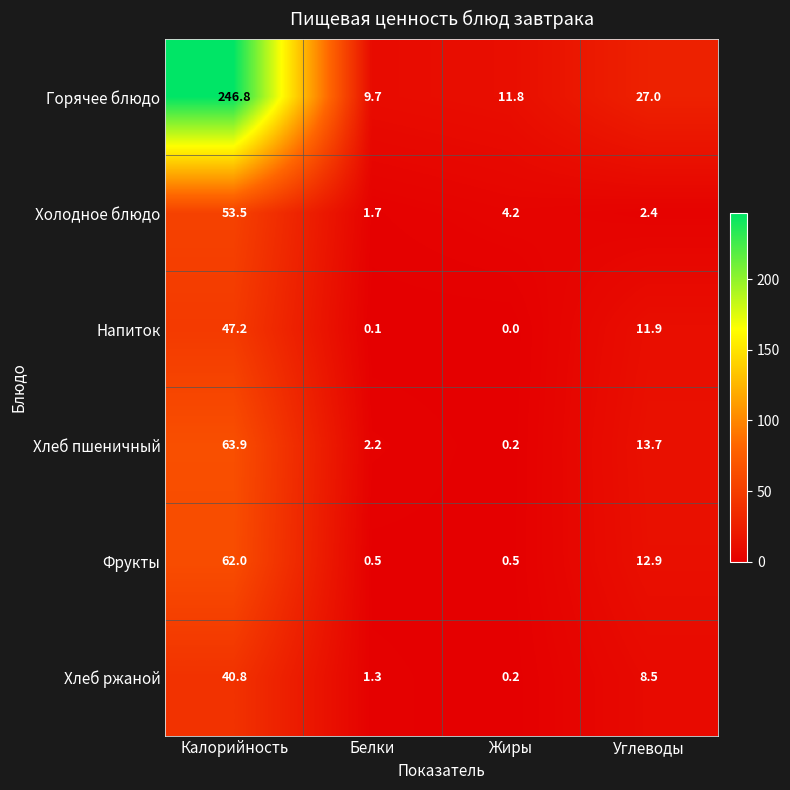

What is the total value across all series at Жиры?

16.9